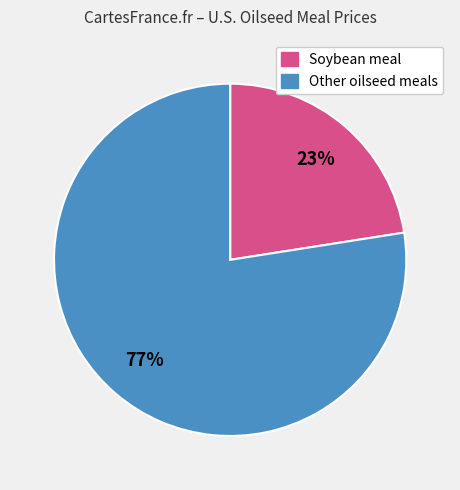

Approximately how many times larger is the value at Soybean meal compared to Other oilseed meals?

0.3